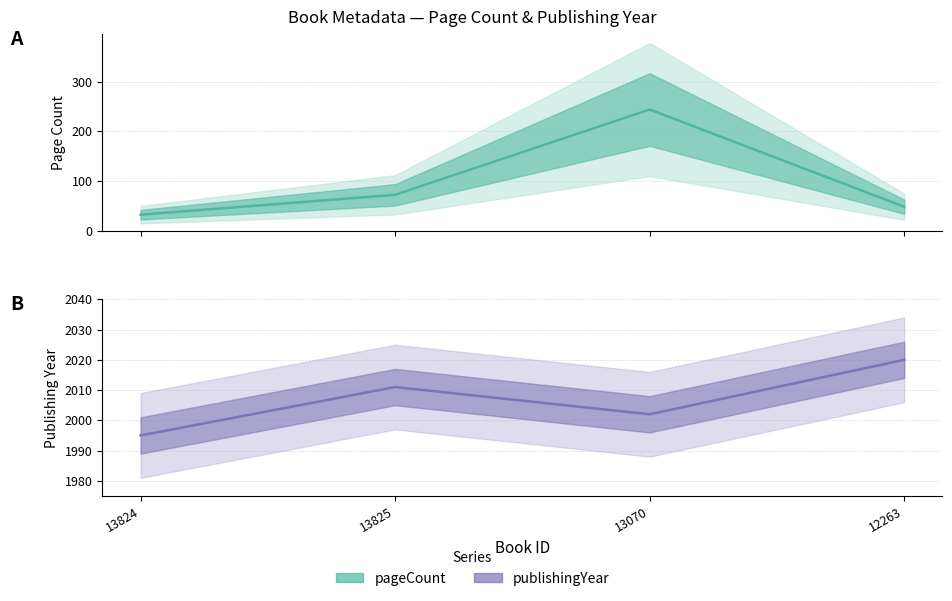

What is the label of the 4th point from the right?

13824